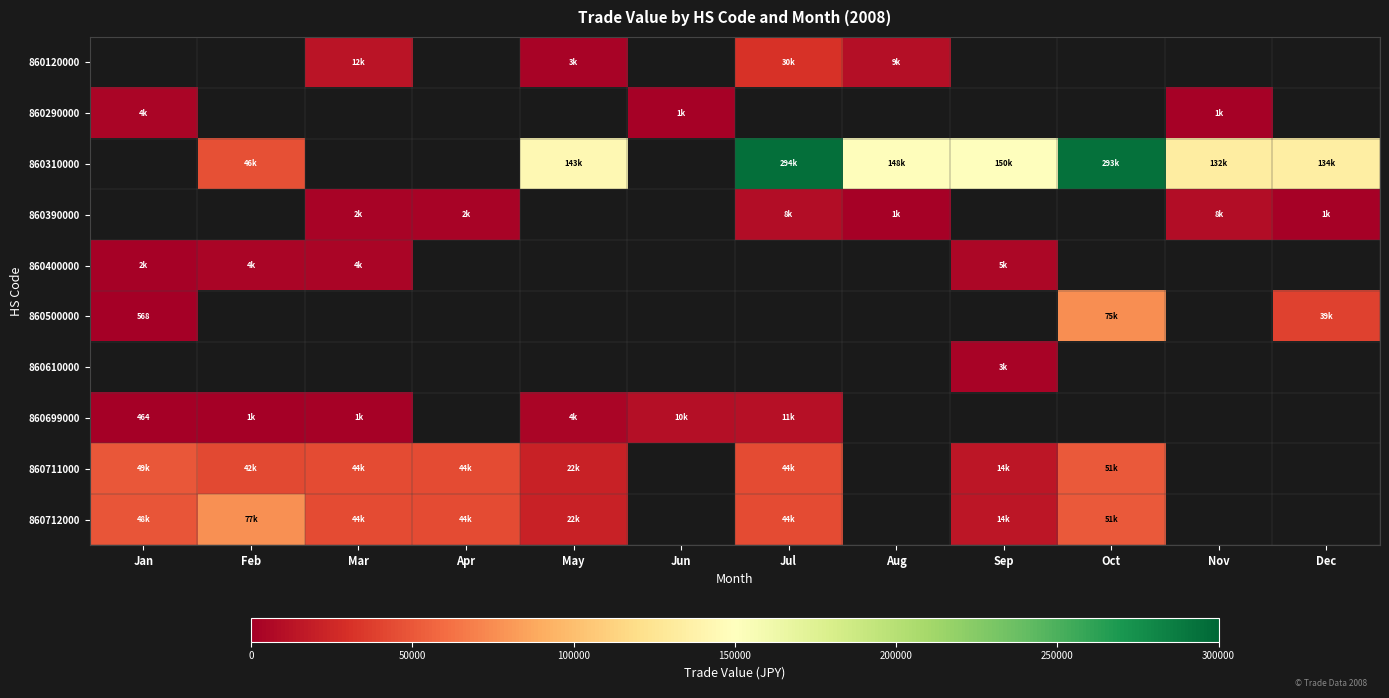

How many categories are shown in the chart?

12